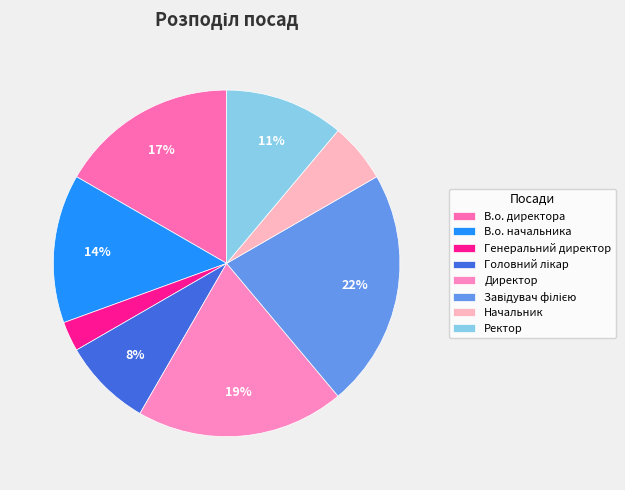

Approximately how many times larger is the value at Ректор compared to Директор?

0.6